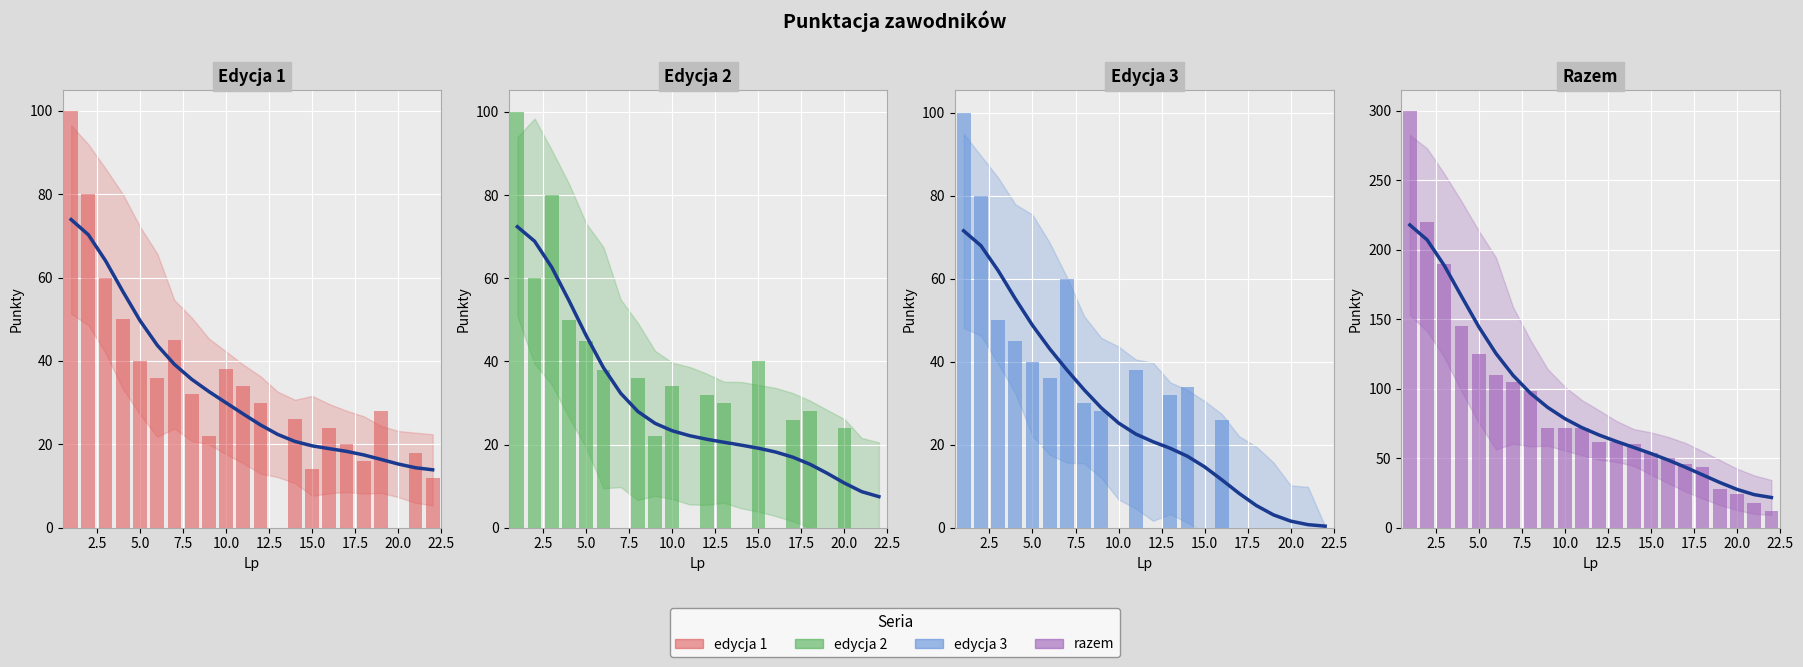

What is the average value of the edycja 2 series?

29